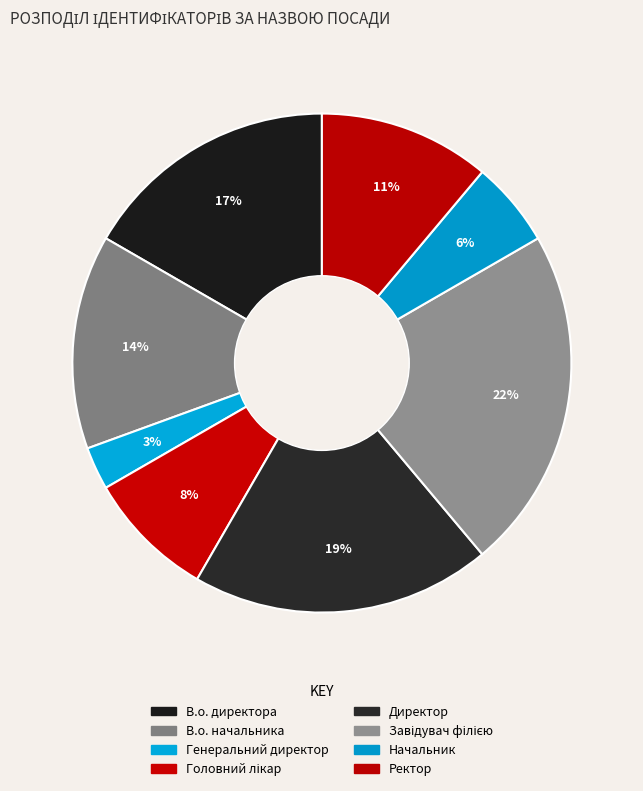

To the nearest percent, what is the difference between the largest and smallest slice percentages?

19%